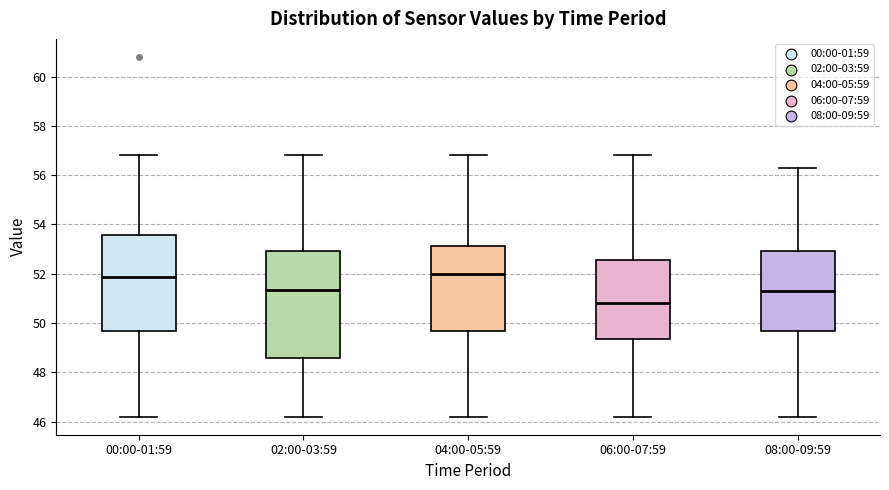

Reading left to right, transcribe this box plot: for each box, give where its median line is, the range the box spans, and where its two whiskers end, as read against the y-axis. The values are not printed on the chart, so give them approximately, as read against the axis.

00:00-01:59: median 51.8, box 49.6 to 53.6, whiskers 46.2 to 56.8
02:00-03:59: median 51.4, box 48.6 to 53.0, whiskers 46.2 to 56.8
04:00-05:59: median 52.0, box 49.6 to 53.2, whiskers 46.2 to 56.8
06:00-07:59: median 50.8, box 49.4 to 52.6, whiskers 46.2 to 56.8
08:00-09:59: median 51.4, box 49.6 to 53.0, whiskers 46.2 to 56.4